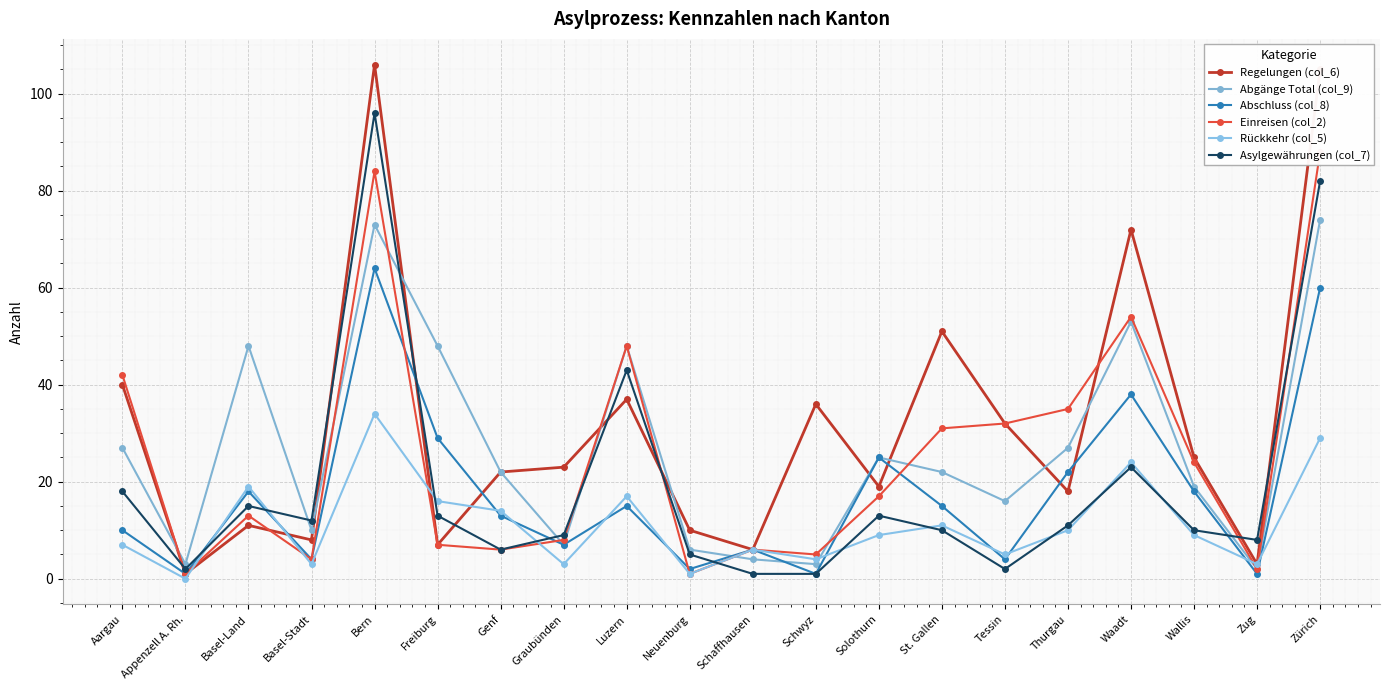

What is the approximate value of Asylgewährungen (col_7) at Thurgau?

11